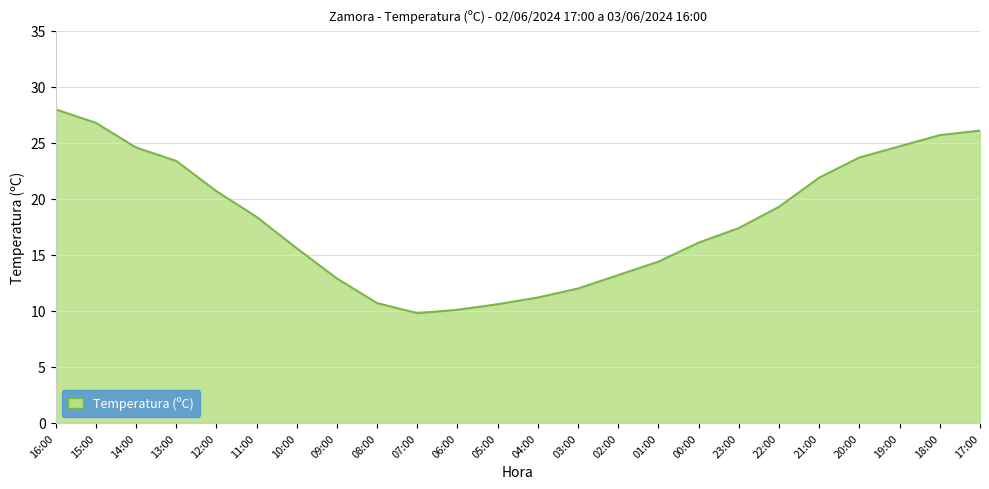

How many lines are shown in the chart?

1